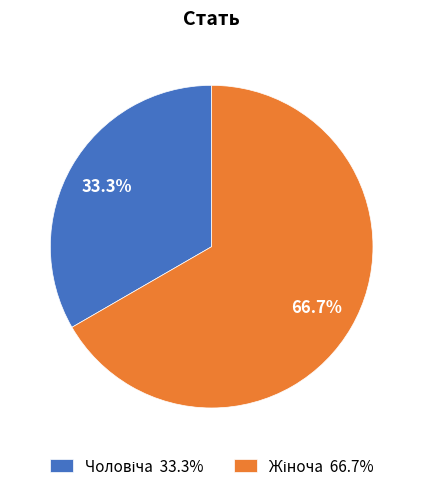

Does any single category account for the majority?

Yes